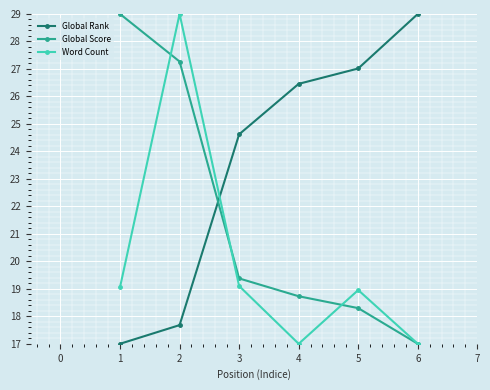

The Global Score series shows 29.9 at 5. True or false?

False